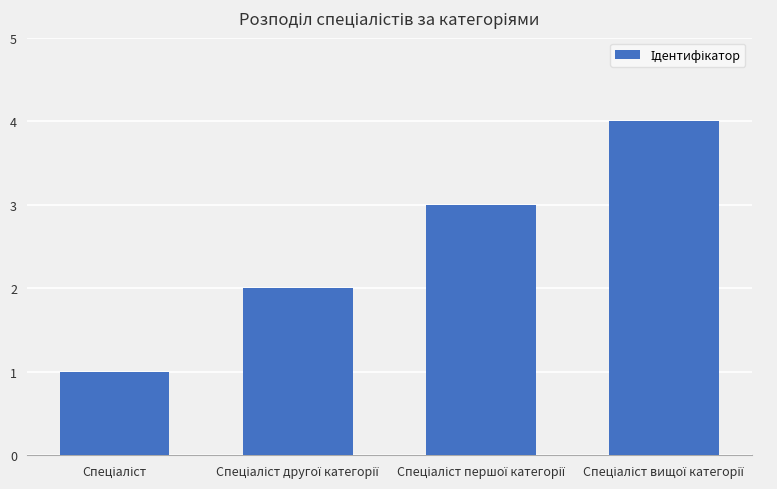

Are the bars horizontal?

No